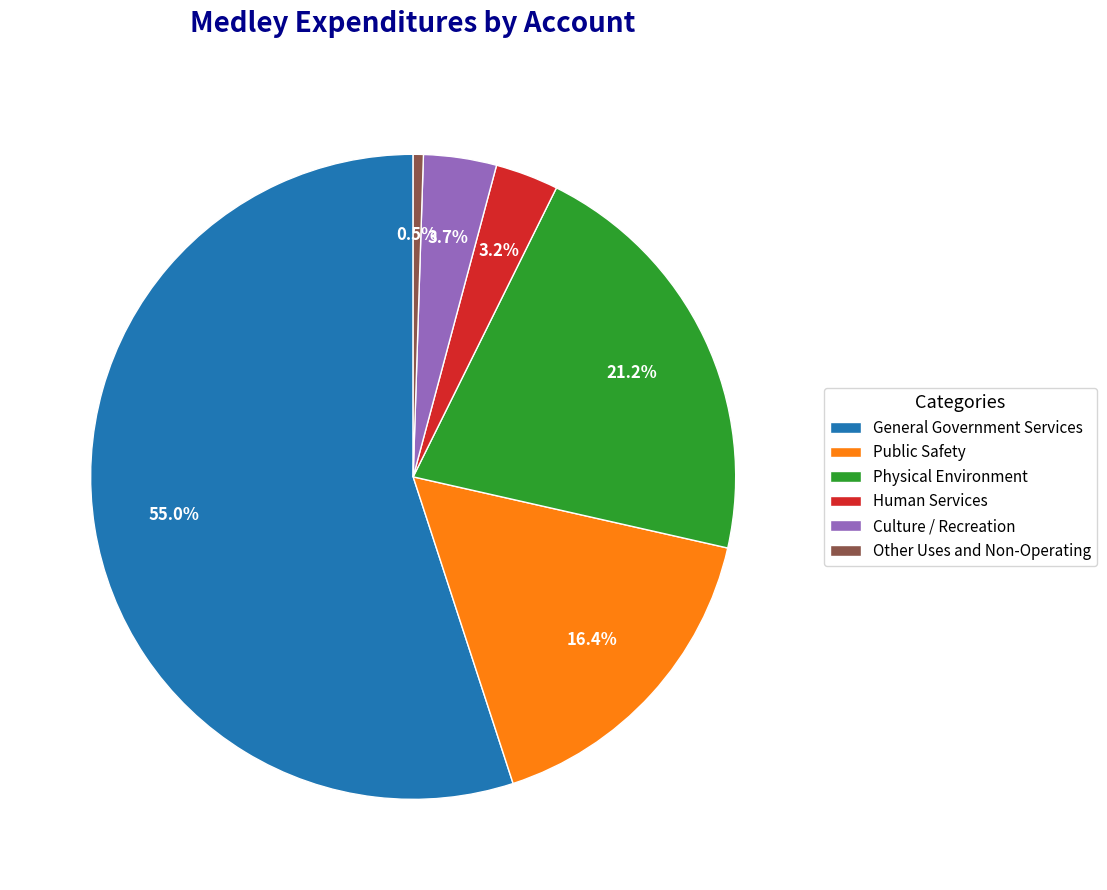

Which has a higher value, Other Uses and Non-Operating or General Government Services?

General Government Services